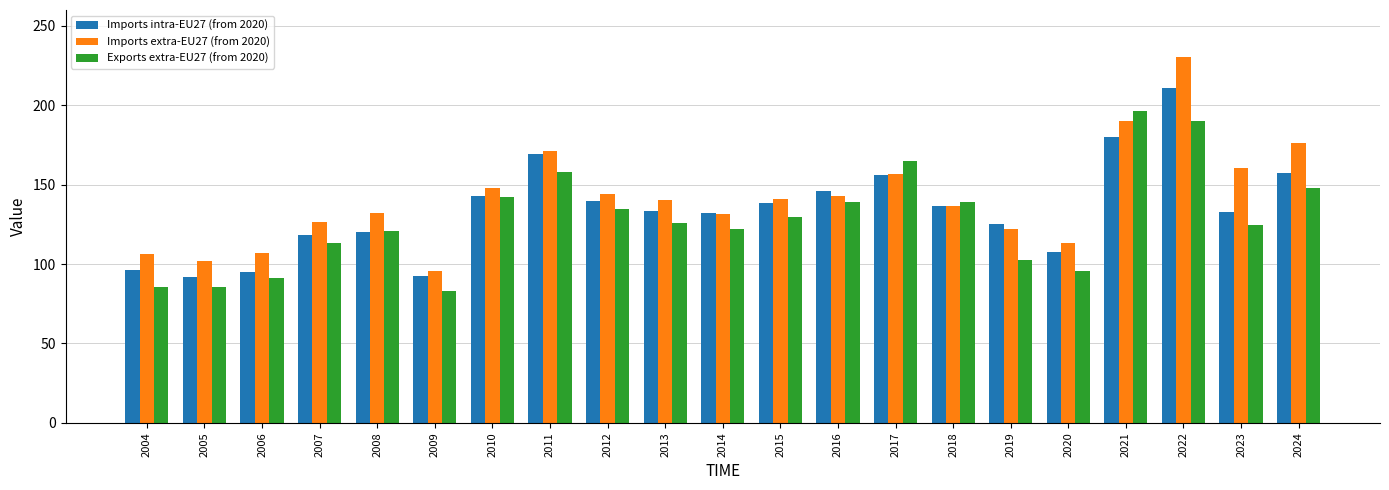

Which series has the widest spread of values?

Imports extra-EU27 (from 2020)